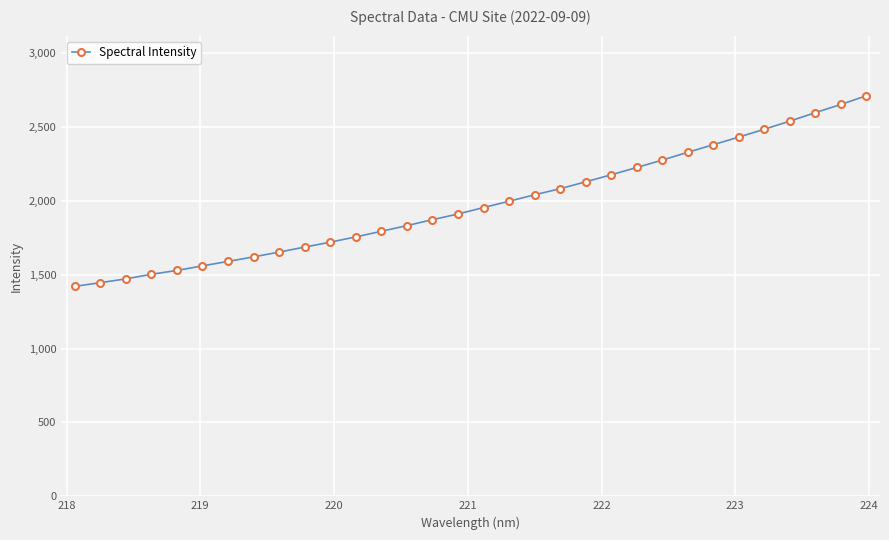

What is the value of the 7th point from the left?

1590.1